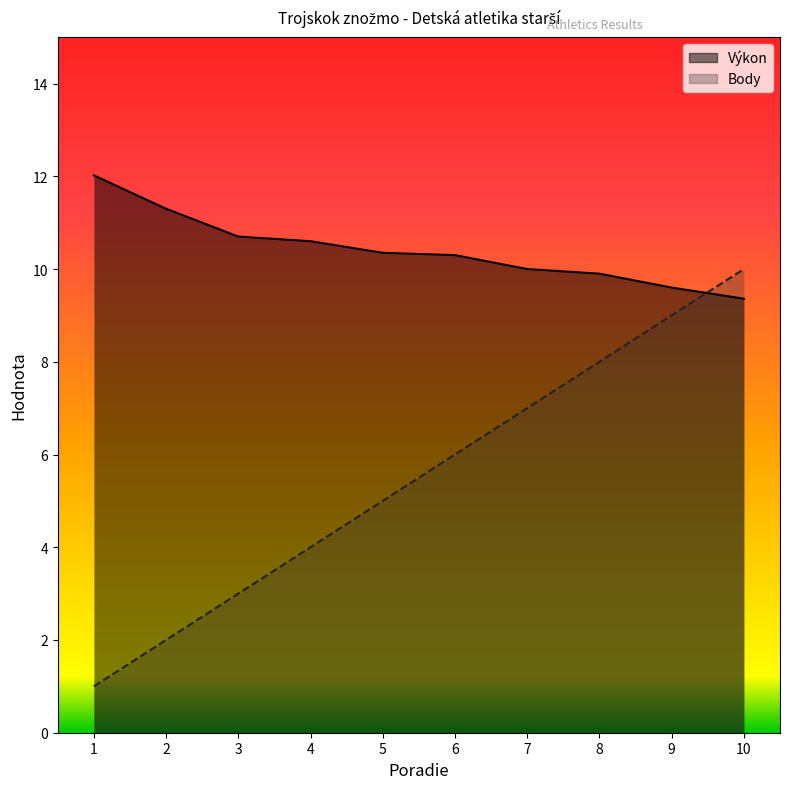

What are all the series names shown in the legend?

Výkon, Body